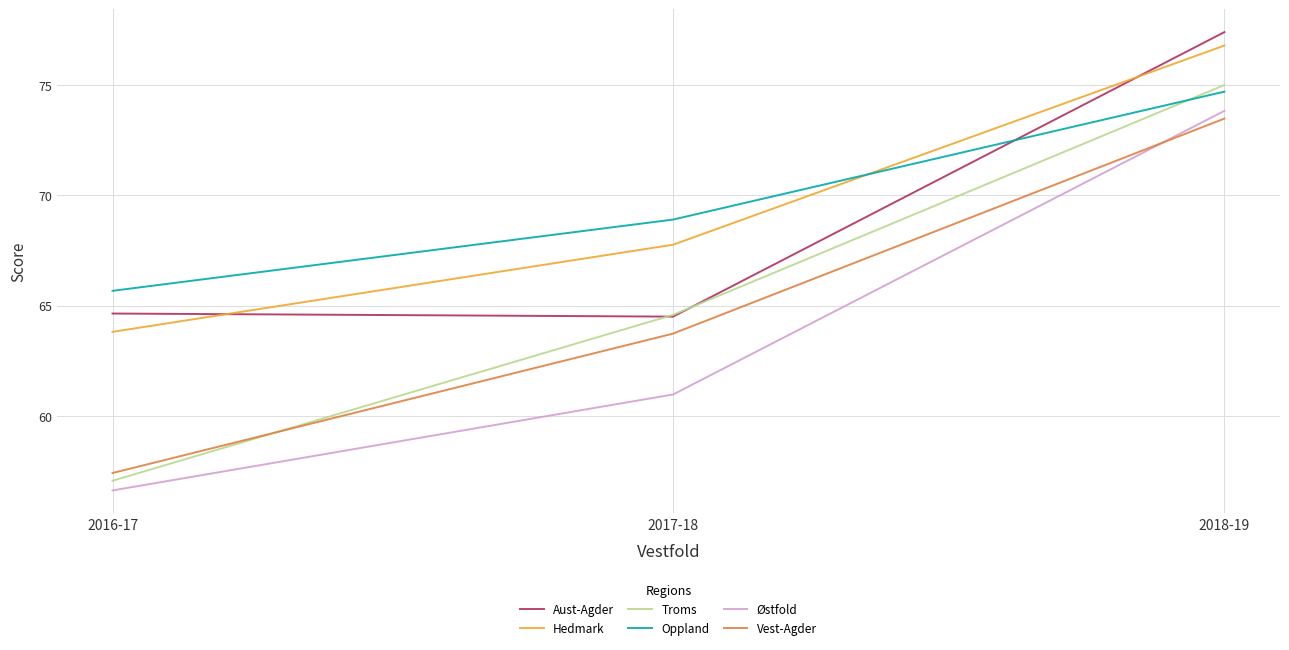

True or false: Aust-Agder has a value of 39.2 at 2016-17.

False